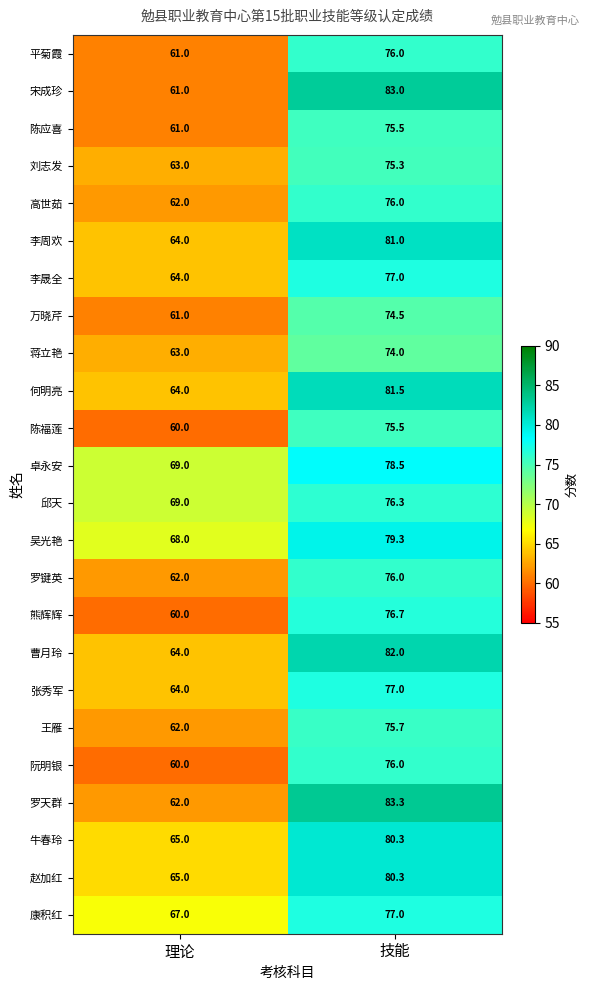

What is the minimum value shown in the chart?

60.0